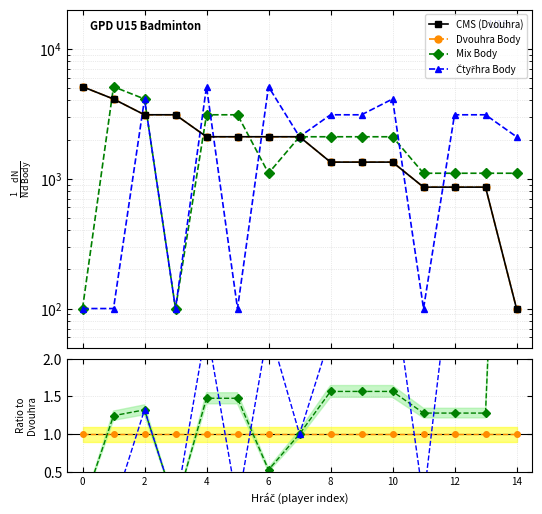

Which series has the largest range (max minus min)?

Čtyřhra Body